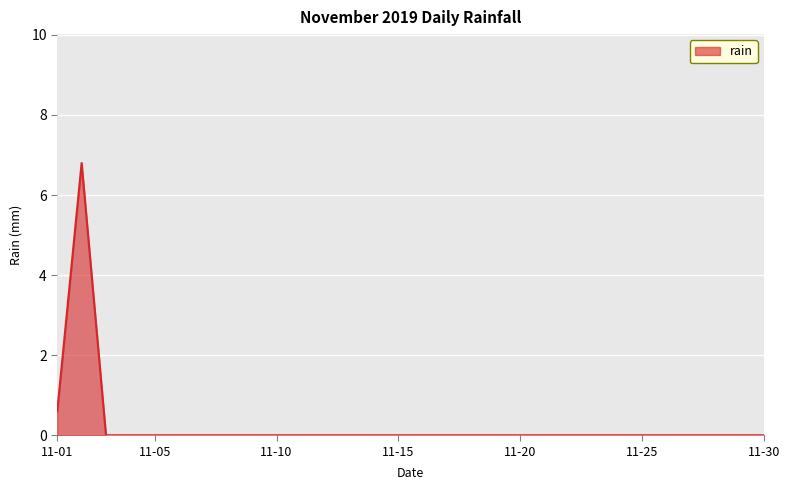

What is the difference between the maximum and minimum values?

6.8